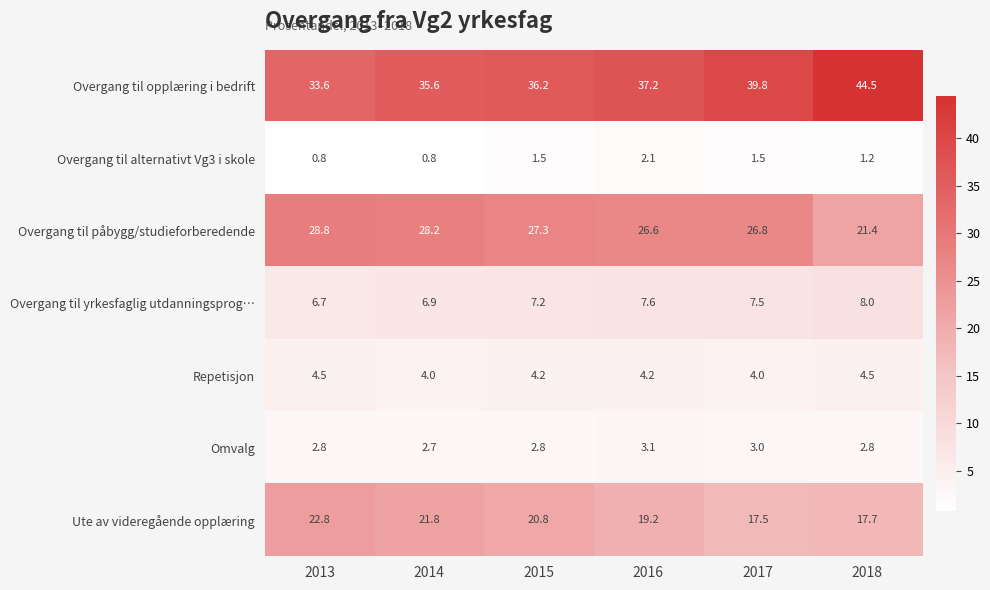

Count the number of categories in the chart.

6